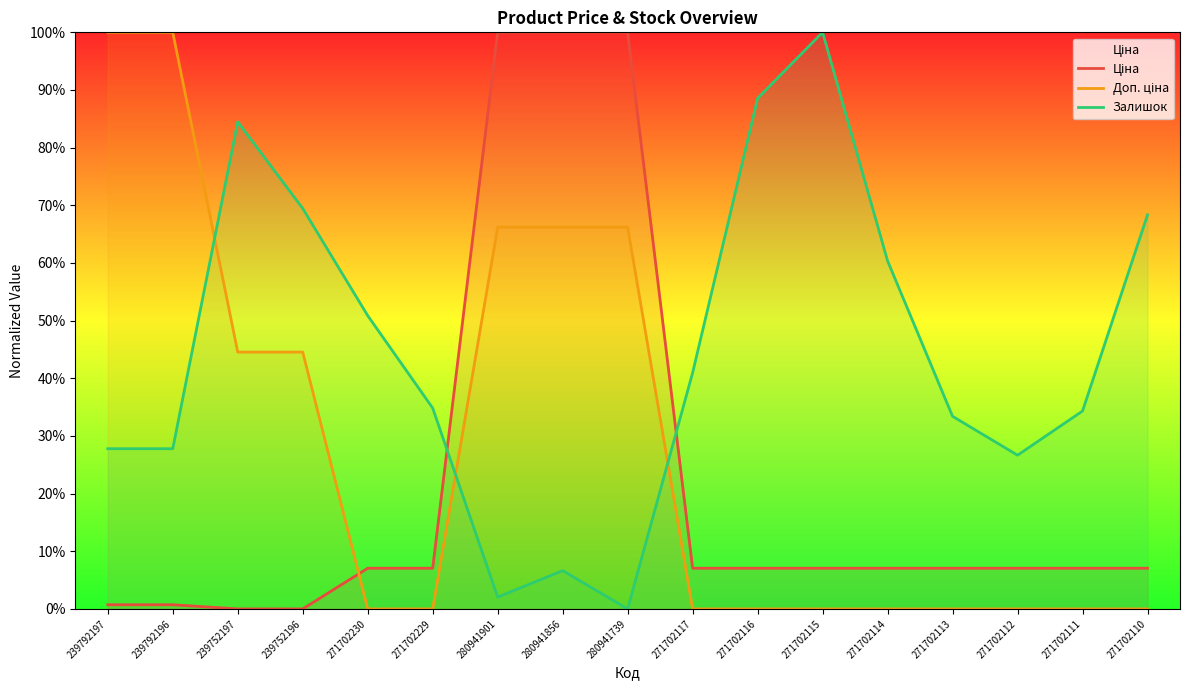

How many series are shown in this chart?

3